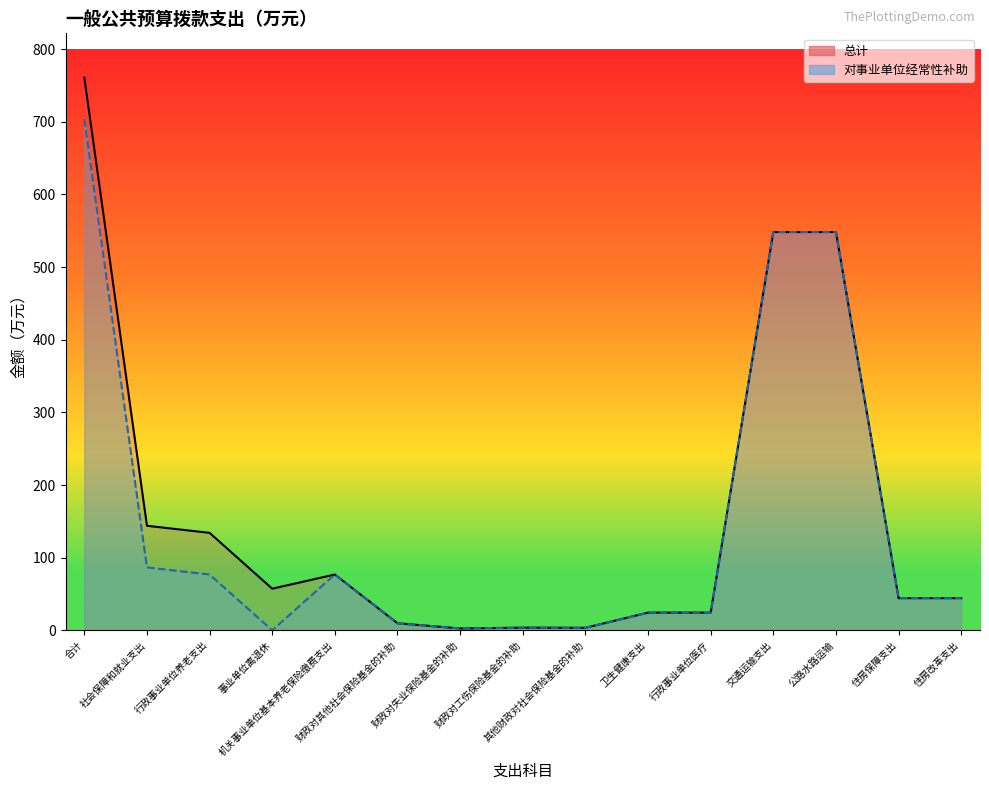

At which category does 对事业单位经常性补助 reach its first local valley?

事业单位离退休